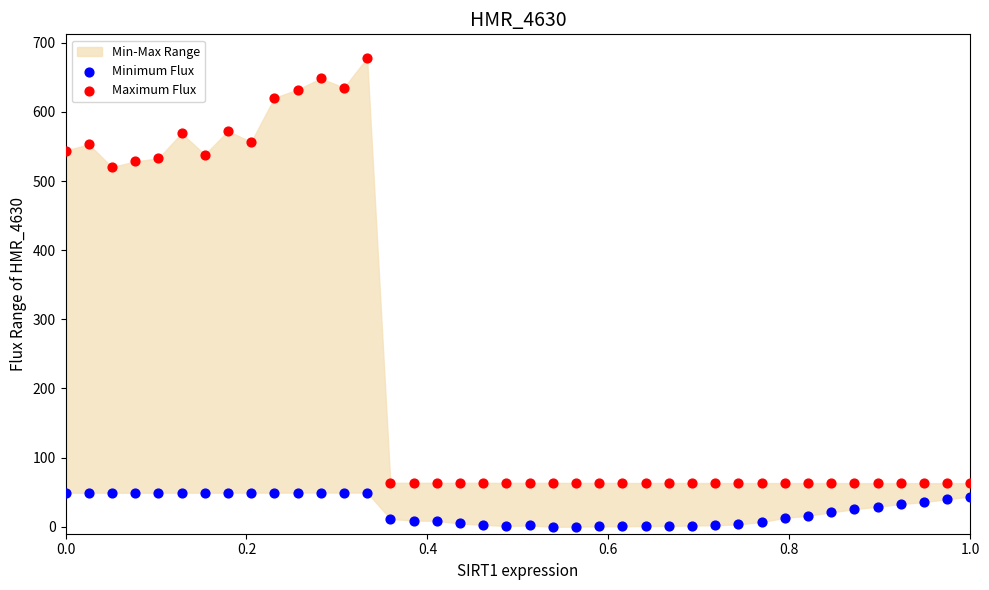

Across all series, what Y value is closest to 339?

520.2